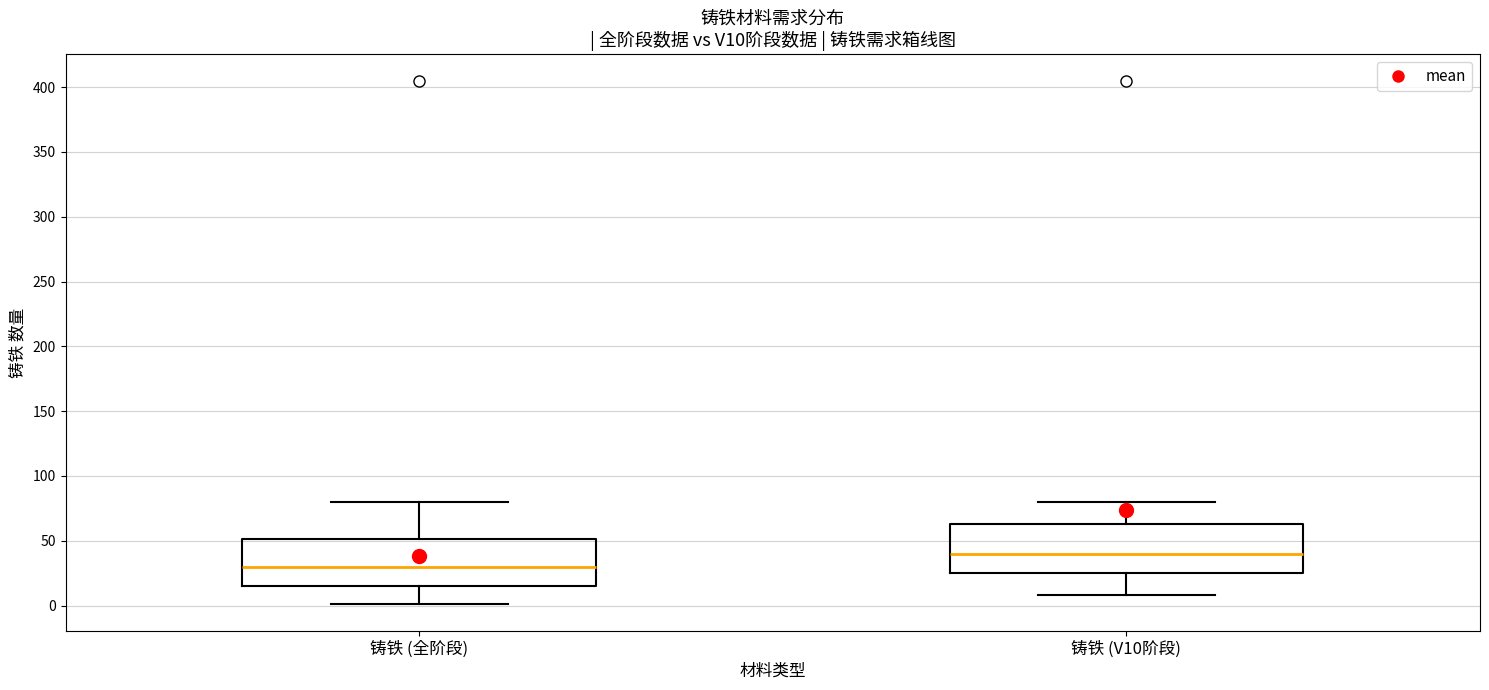

Reading left to right, read every box against the y-axis: the position of its median line, the range the box covers, and the ends of its whiskers. The values are not printed on the chart, so give them approximately, as read against the axis.

铸铁 (全阶段): median 30, box 15 to 50, whiskers 0 to 80
铸铁 (V10阶段): median 40, box 25 to 65, whiskers 10 to 80